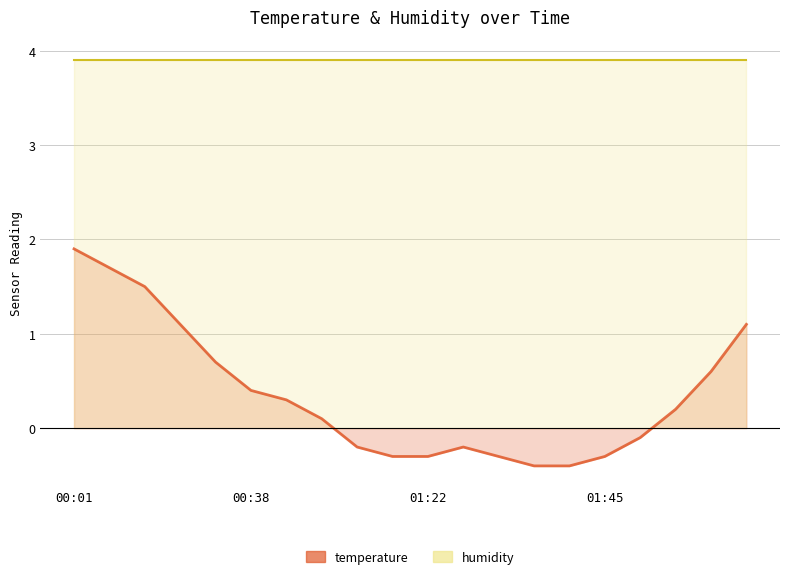

How many categories are shown in the chart?

20